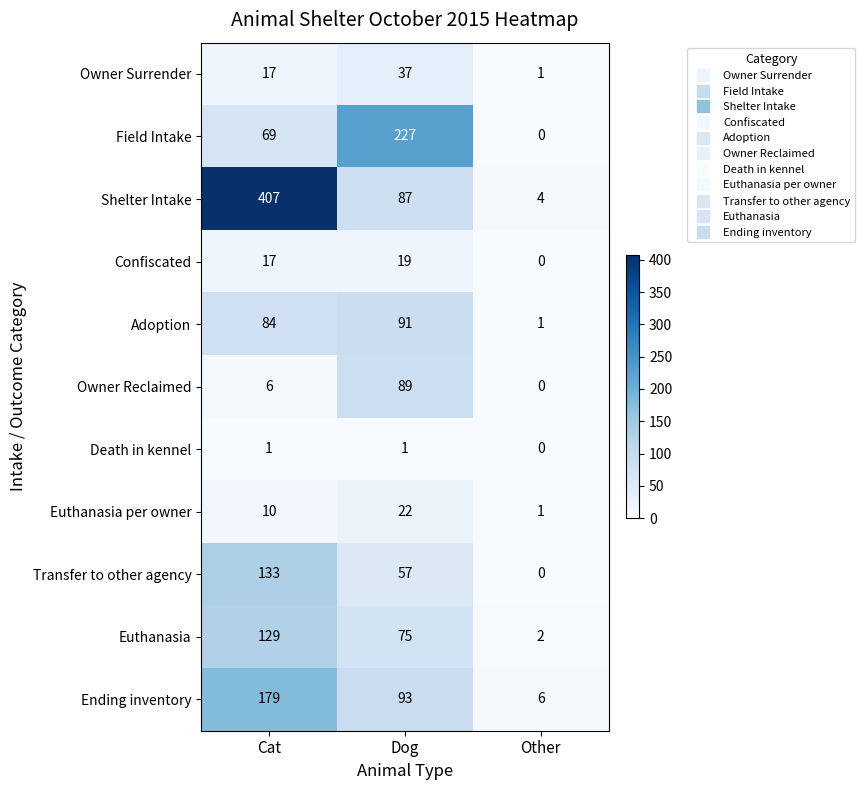

What is the spread (max minus min) of values at Other?

6